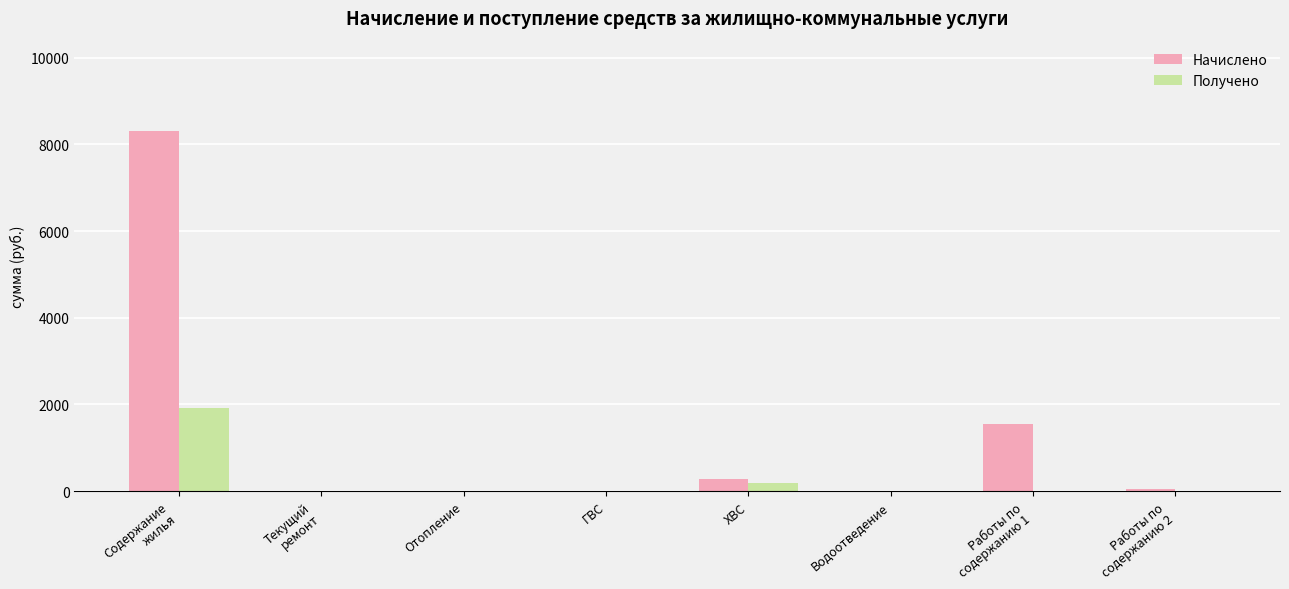

Is it true that Получено equals 0.0 at Отопление?

True